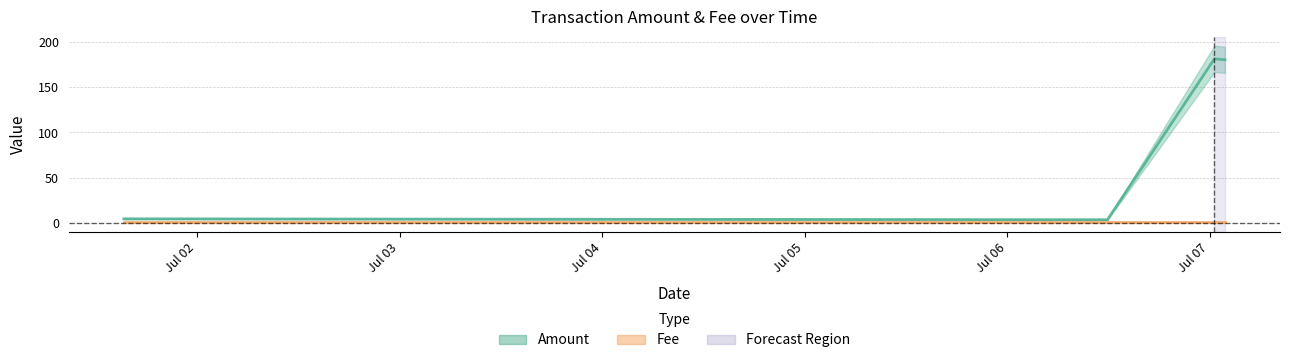

Which has a higher value, 2017-07-07 00:33:10 or 2017-07-06 11:52:44?

2017-07-07 00:33:10